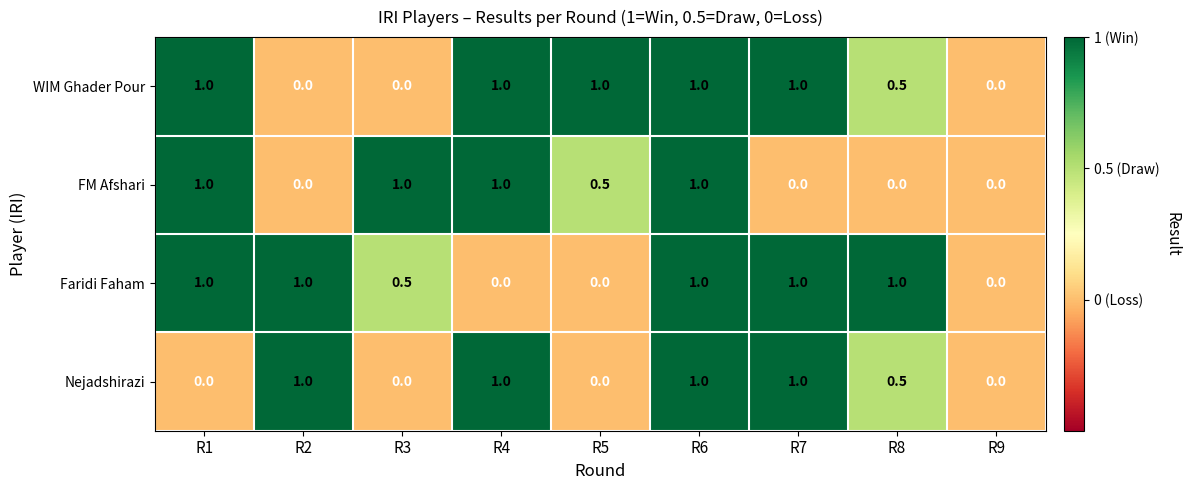

At which category is the sum across all series the highest?

R6